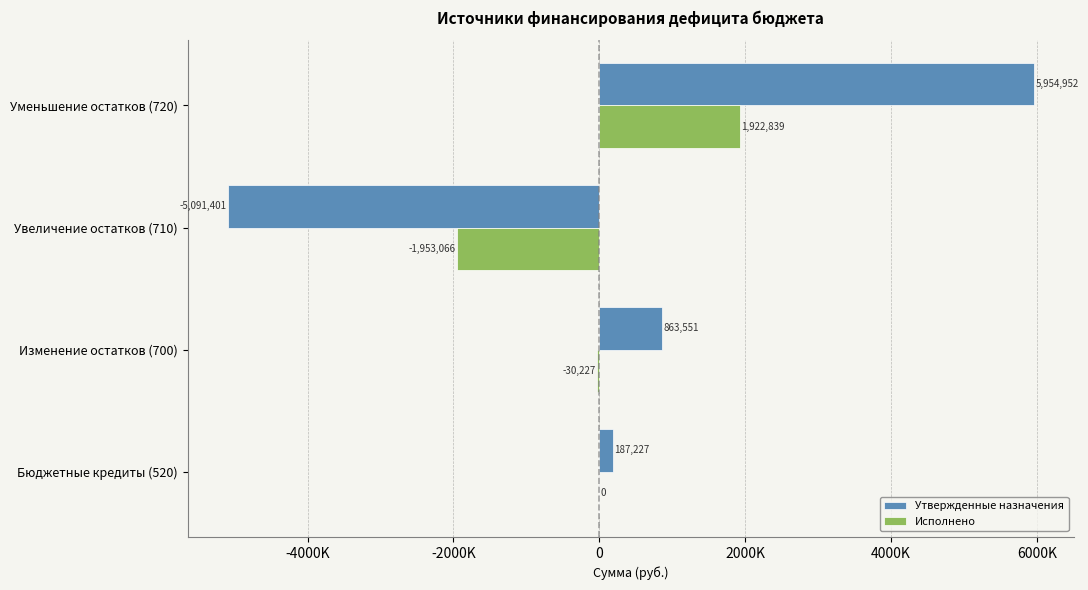

Reading right to left, what are all the values shown in this chart?

Утвержденные назначения: 5954951.6	-5091401.0	863550.6	187227.0
Исполнено: 1922839.4	-1953066.1	-30226.6	0.0